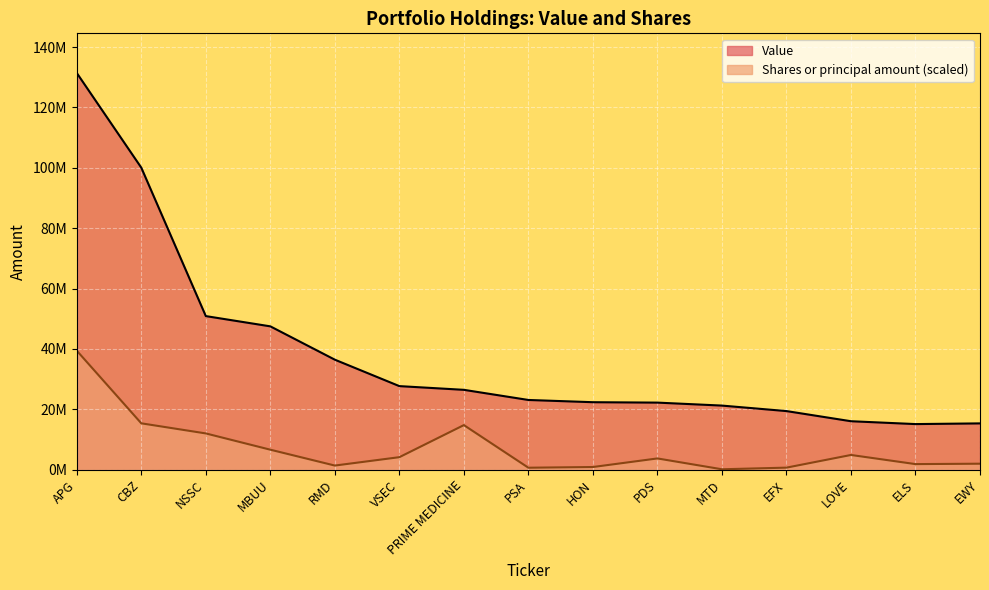

How many data points does each series have?

15